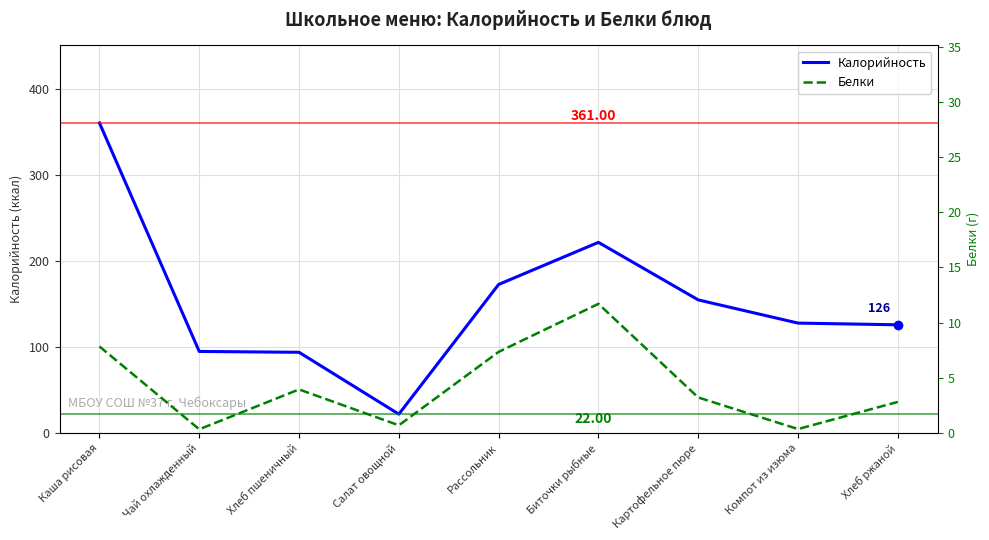

At which category is the sum across all series the highest?

Каша рисовая